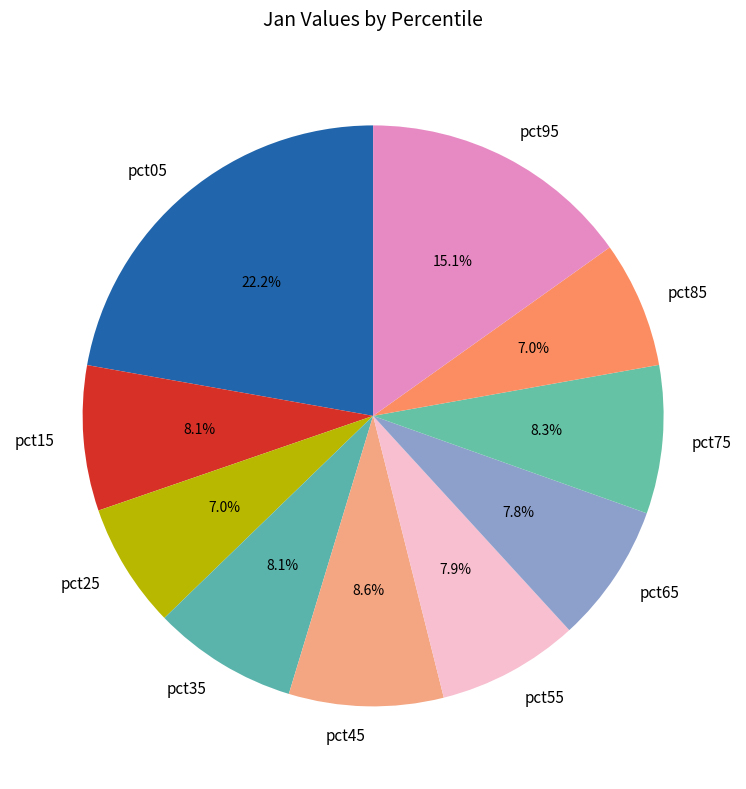

Does any single category account for the majority?

No